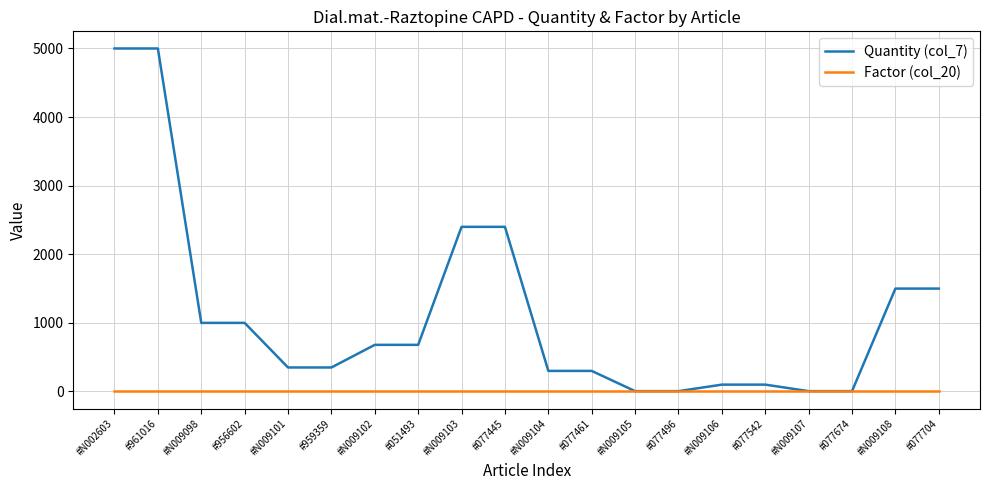

How many lines are shown in the chart?

2